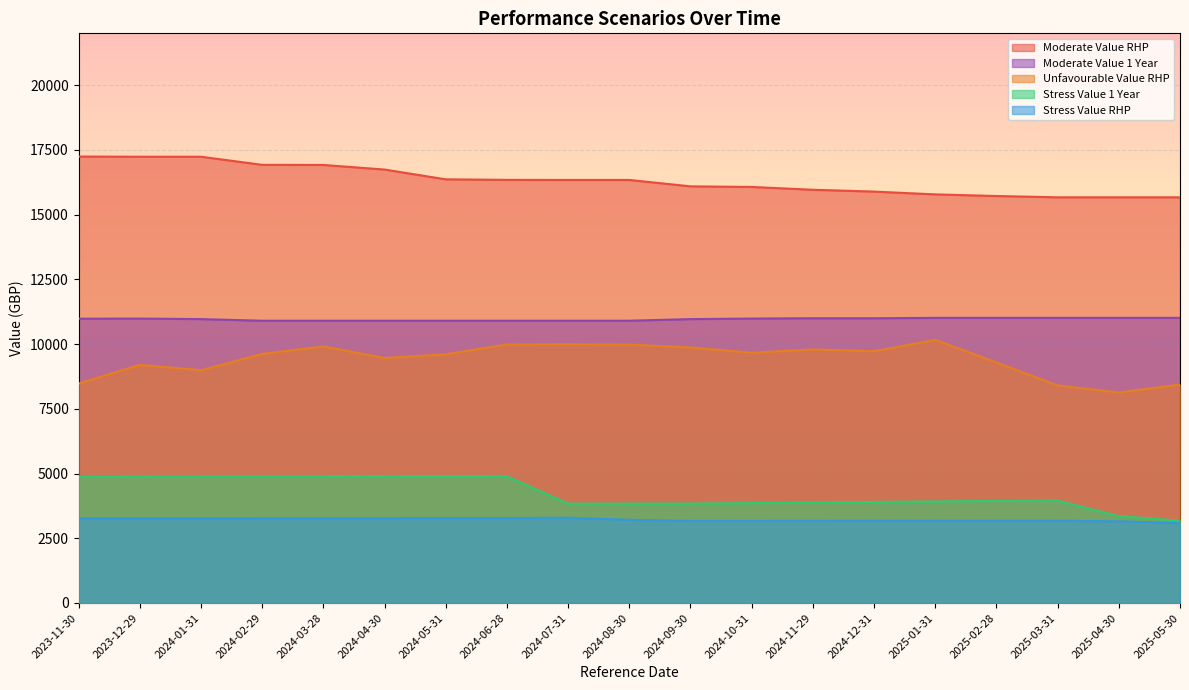

True or false: Moderate Value 1 Year and Unfavourable Value RHP intersect in this chart.

False